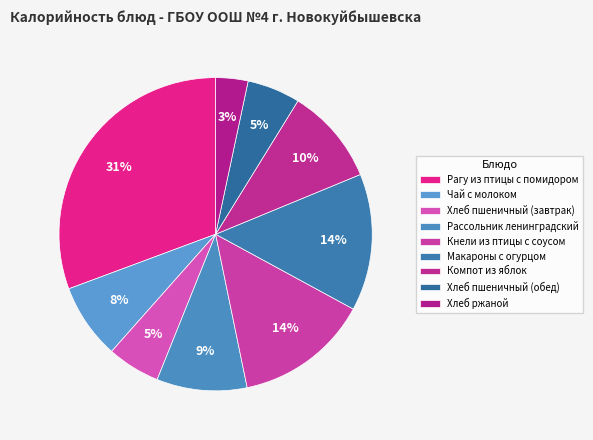

Which category has the smallest portion of the pie?

Хлеб ржаной